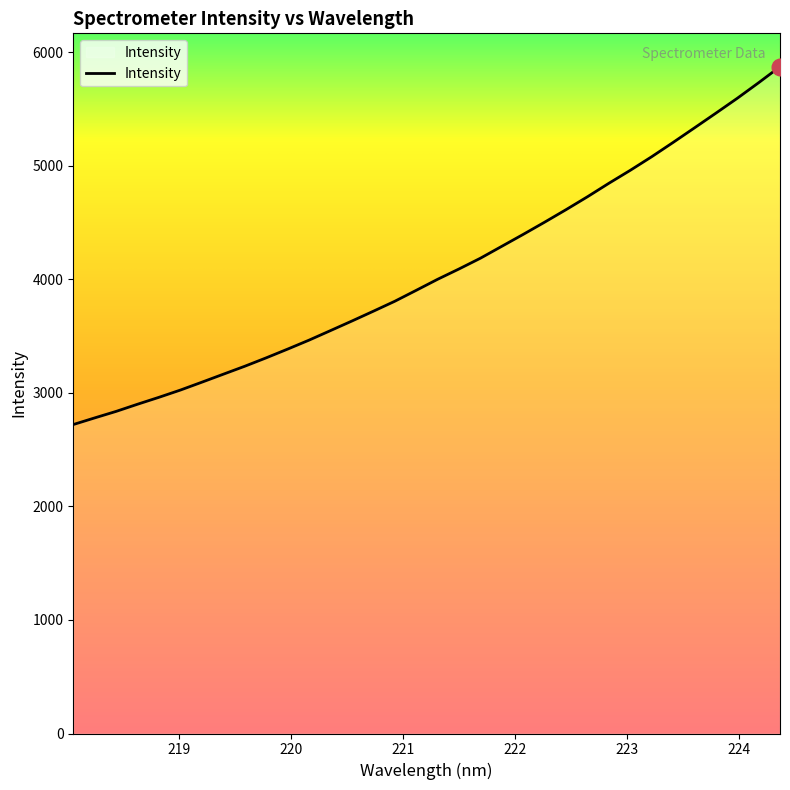

What is the maximum value shown in the chart?

5874.1